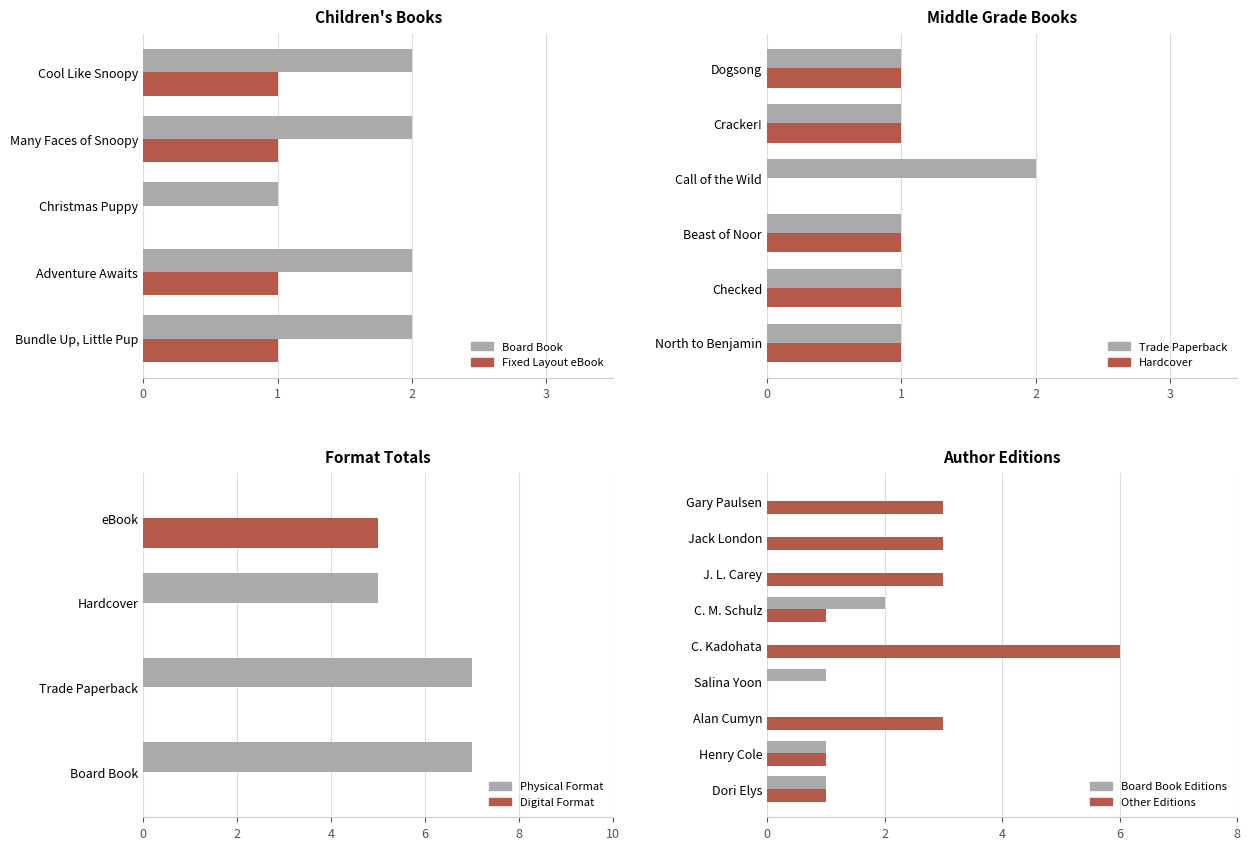

What is the greatest value displayed?

7